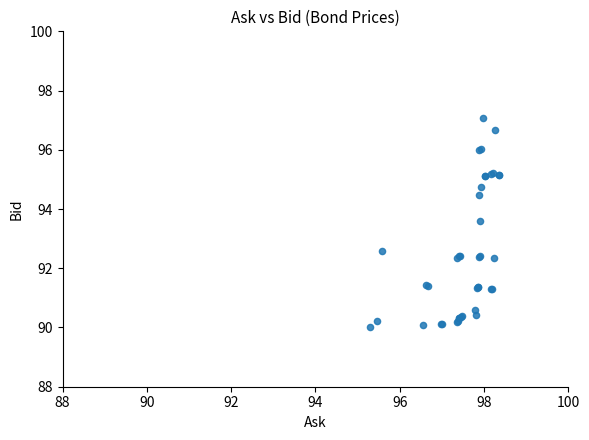

What Y value in the scatter plot is closest to 93?

92.6